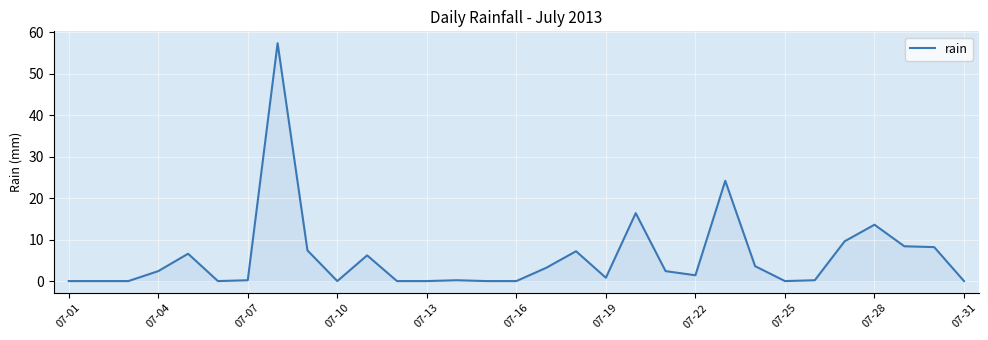

What is the difference between the maximum and minimum values?

57.4